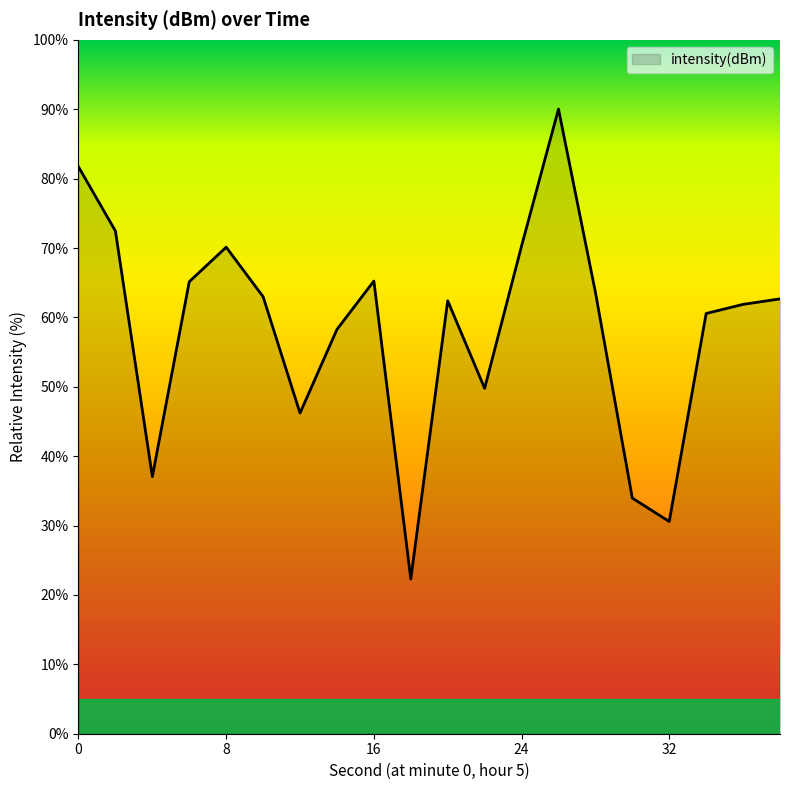

What is the smallest value displayed?

22.3